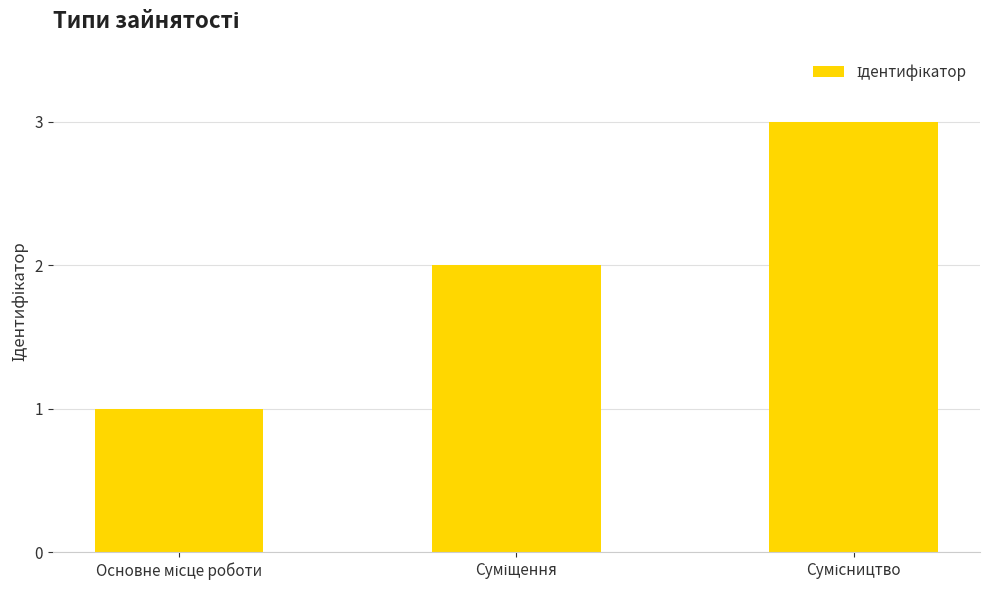

What is the greatest value displayed?

3